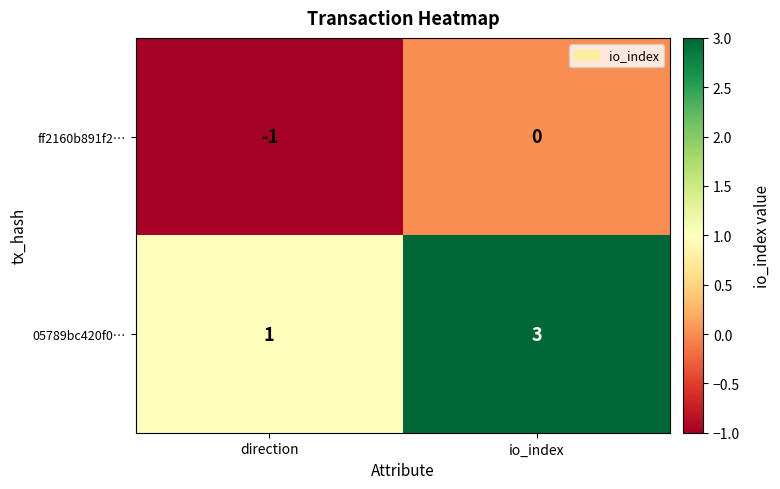

What is the maximum value shown in the chart?

3